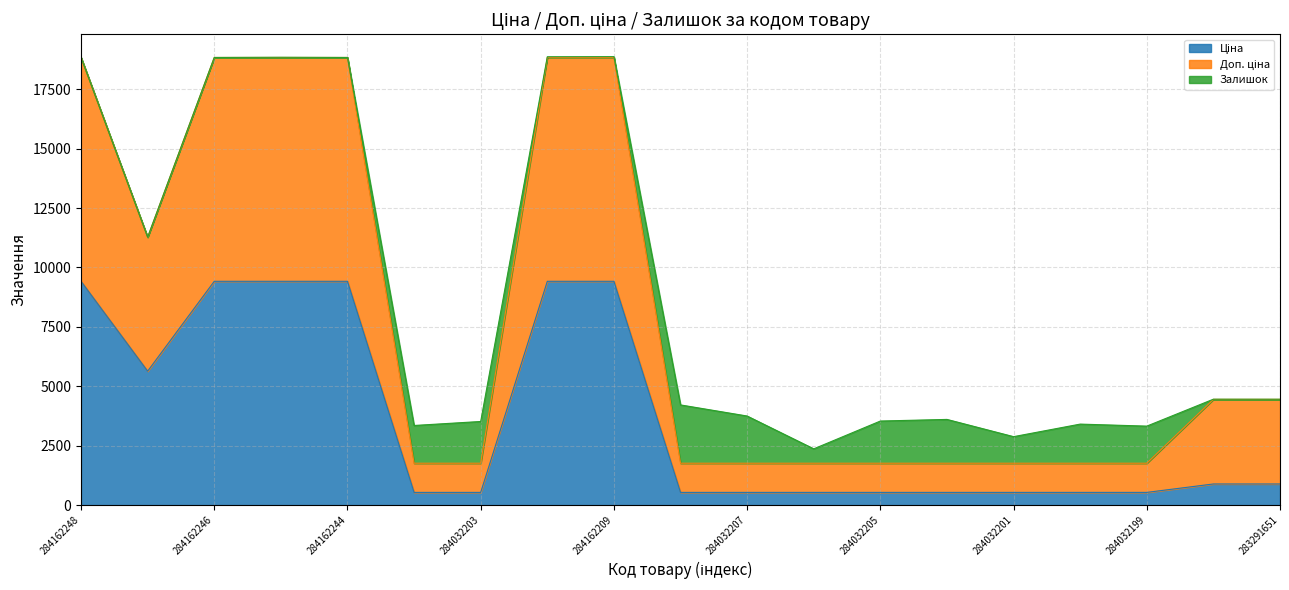

What is the spread (max minus min) of values at 284032207?

1227.2